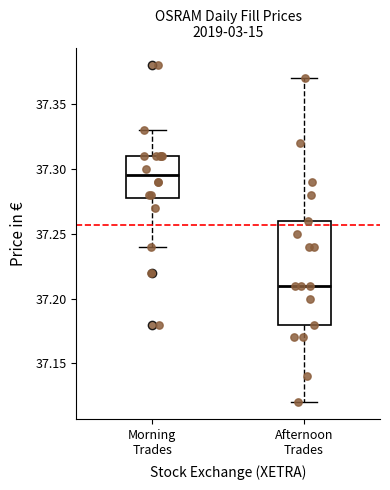

Reading left to right, transcribe this box plot: for each box, give where its median line is, the range the box spans, and where its two whiskers end, as read against the y-axis. The values are not printed on the chart, so give them approximately, as read against the axis.

Morning Trades: median 37.295, box 37.280 to 37.310, whiskers 37.240 to 37.330
Afternoon Trades: median 37.210, box 37.180 to 37.260, whiskers 37.120 to 37.370